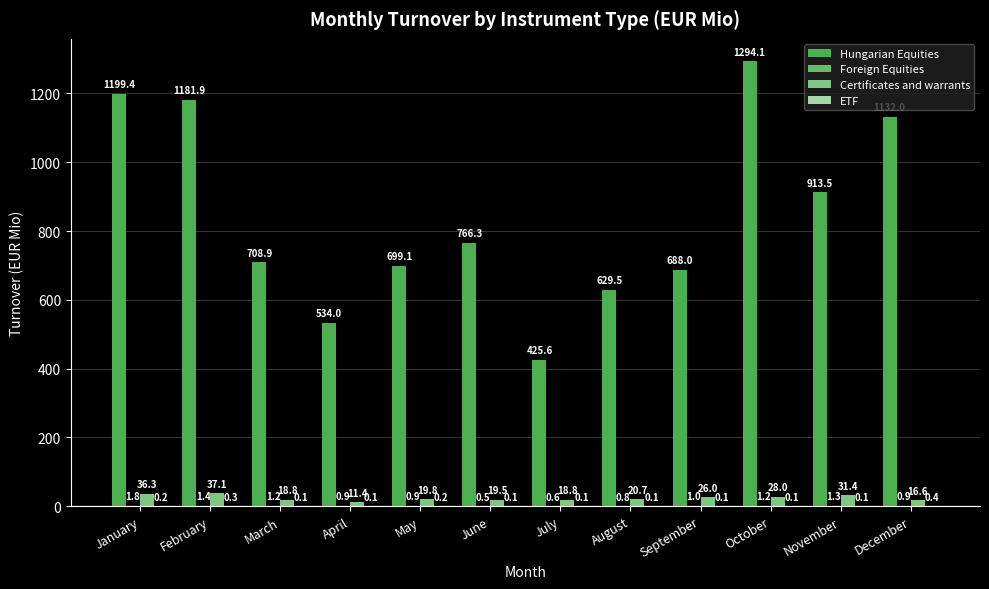

Rank the series at April from highest to lowest value.

Hungarian Equities, Certificates and warrants, Foreign Equities, ETF